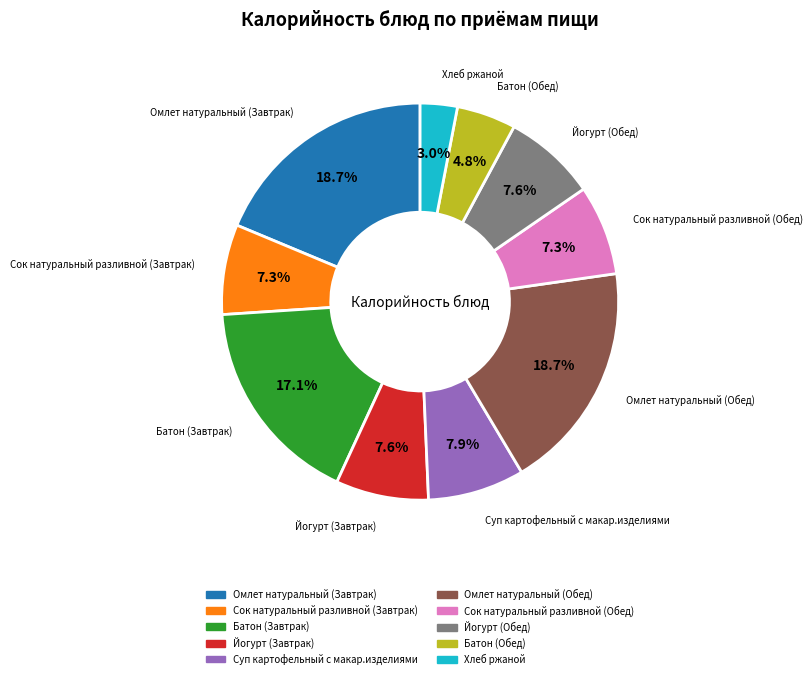

Combined, do Хлеб ржаной and Сок натуральный разливной (Обед) account for over 50%?

No